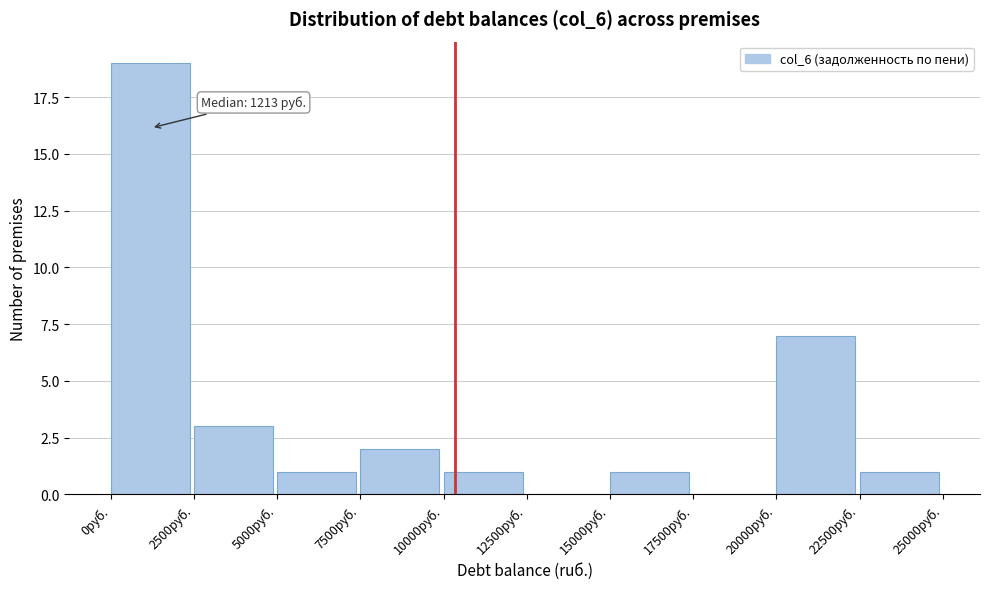

Over which range of the x-axis is the bar tallest?

0 to 2500